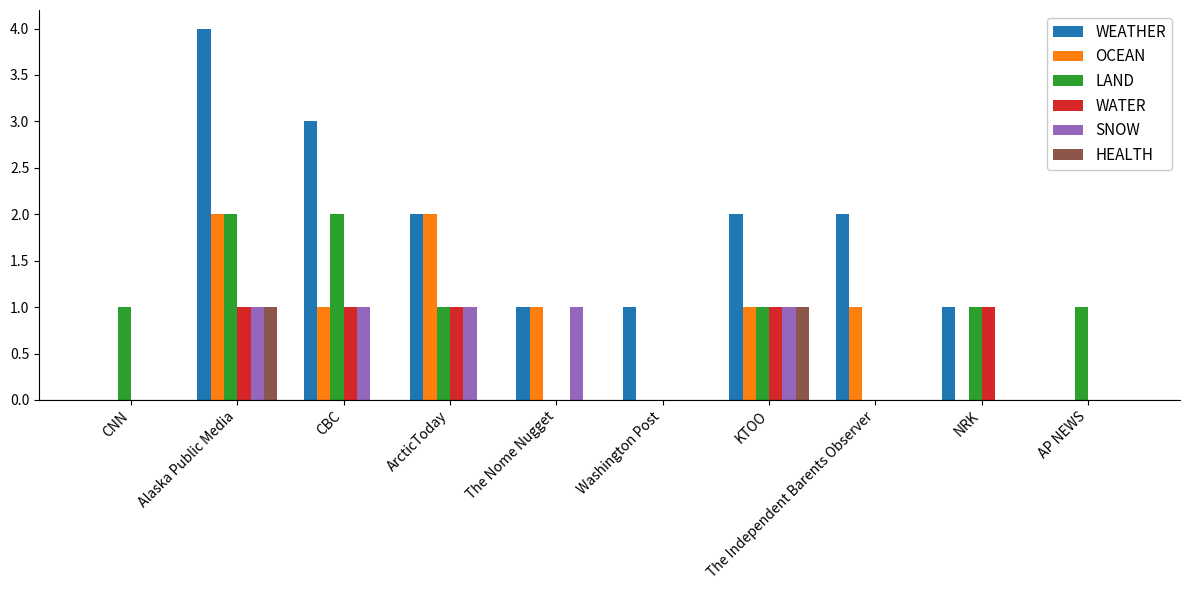

Count the number of categories in the chart.

10